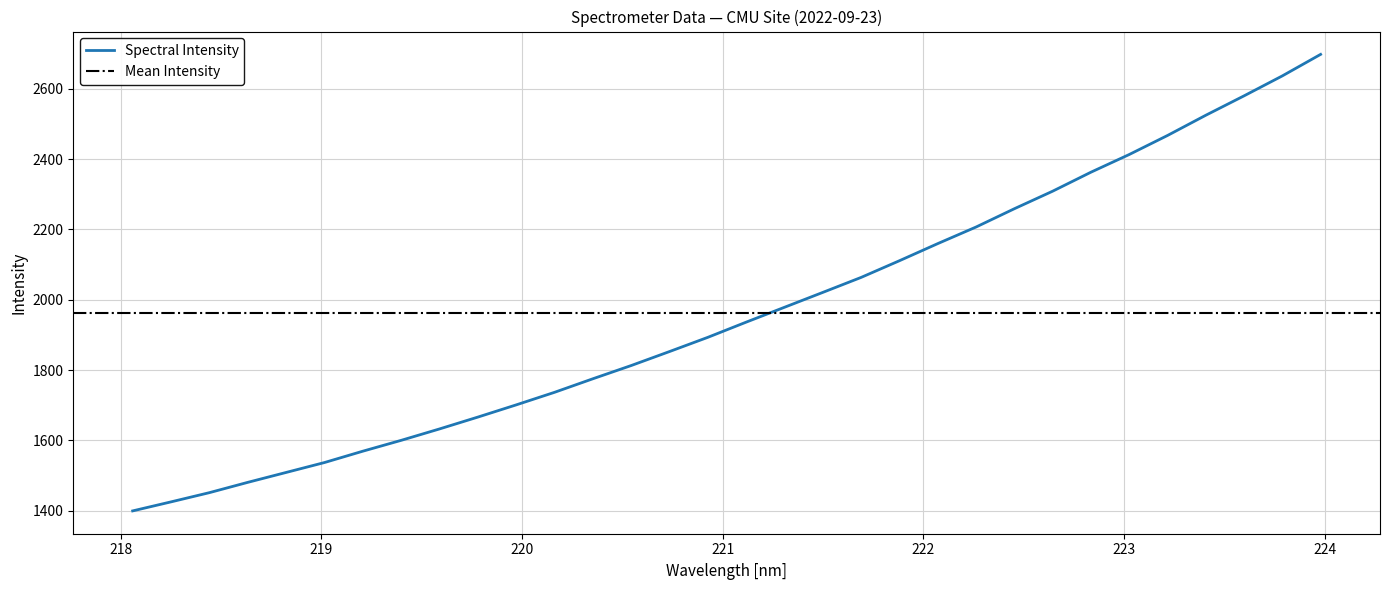

What is the maximum value shown in the chart?

2697.7